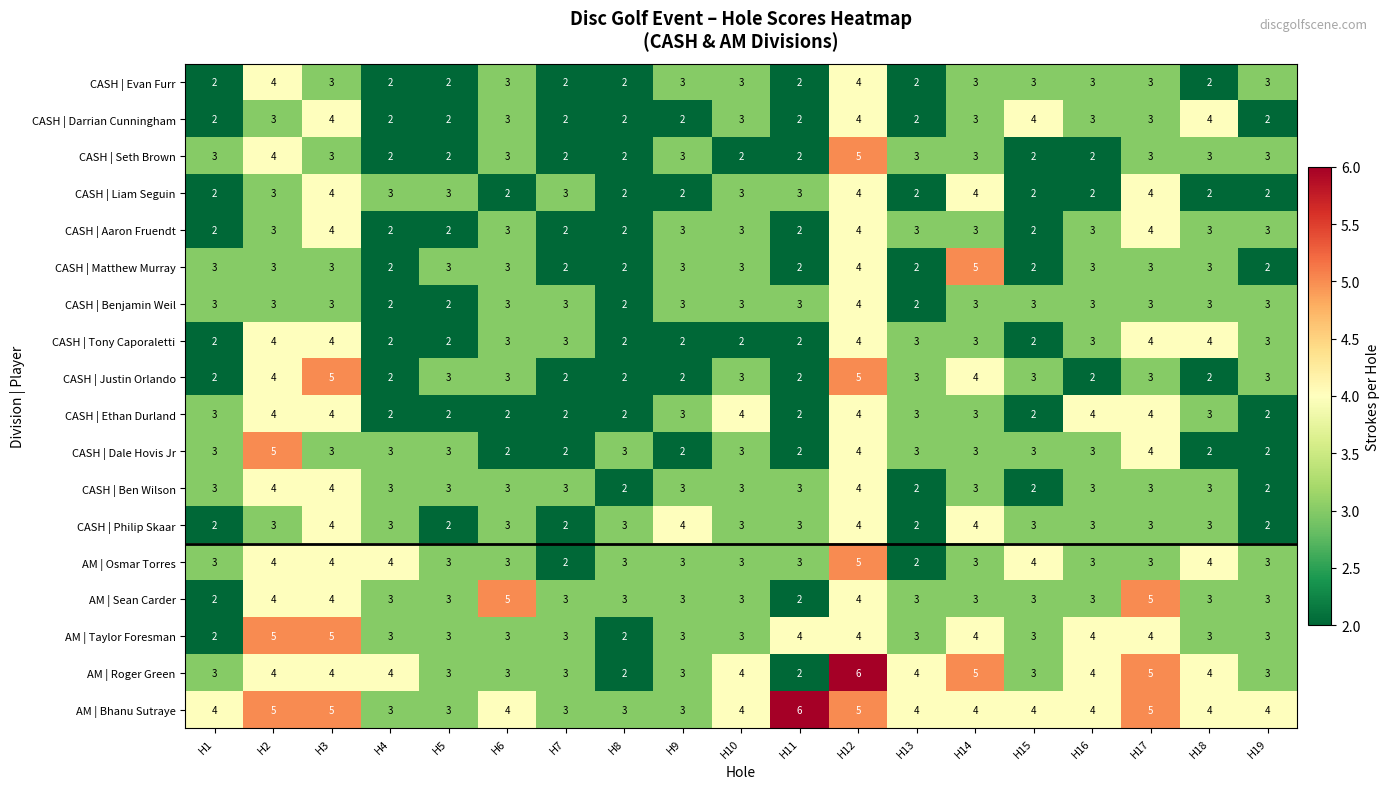

Is it true that CASH | Matthew Murray equals 3 at H7?

False